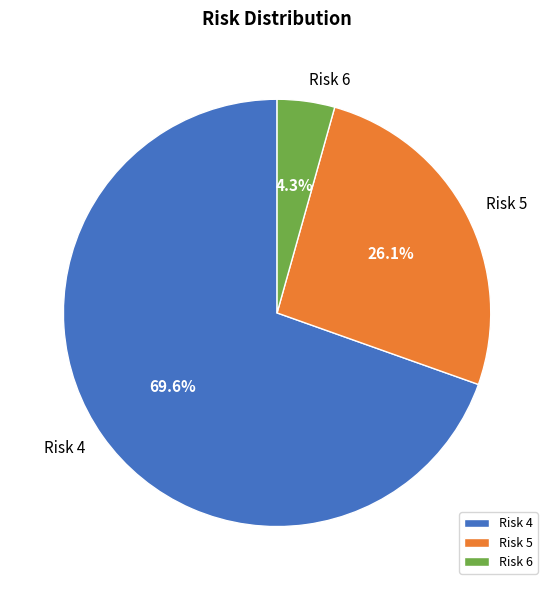

What portion of the pie excludes Risk 4?

30.4%